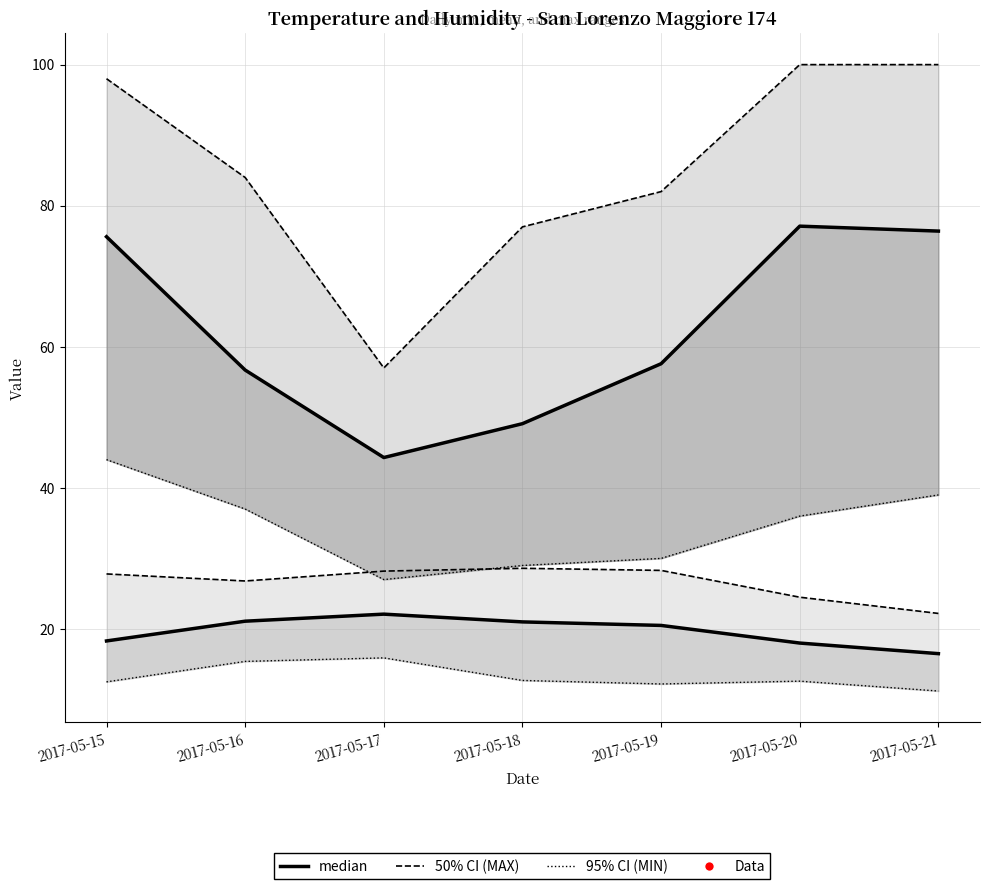

What is the greatest value displayed?

100.0